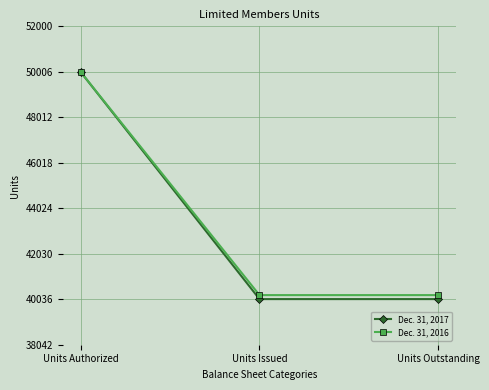

What is the sum of the Dec. 31, 2016 values at Units Authorized and Units Issued?

90217